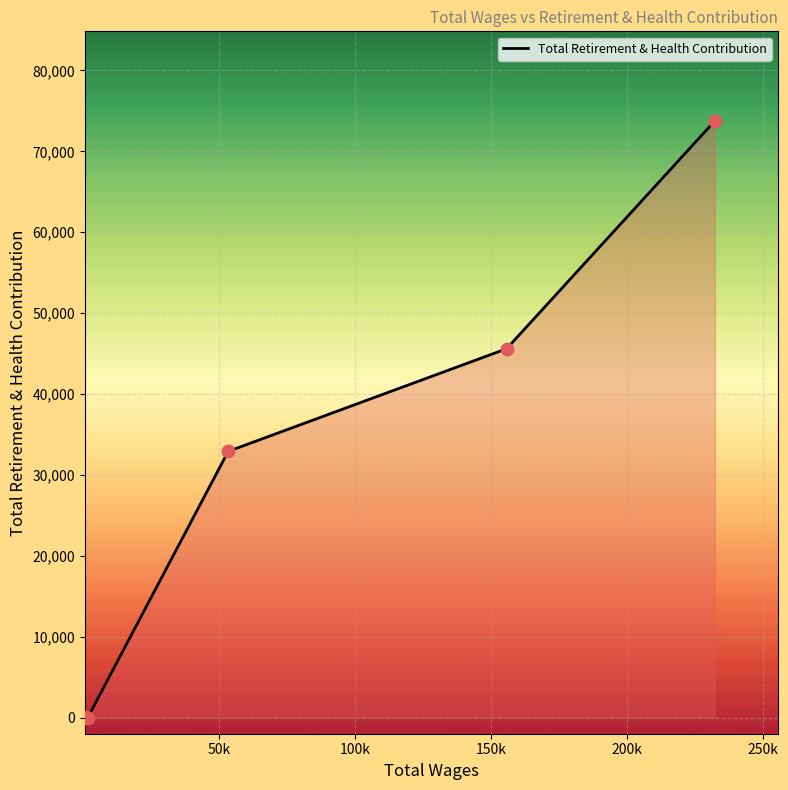

True or false: there are more than 2 points higher than both neighbors.

False